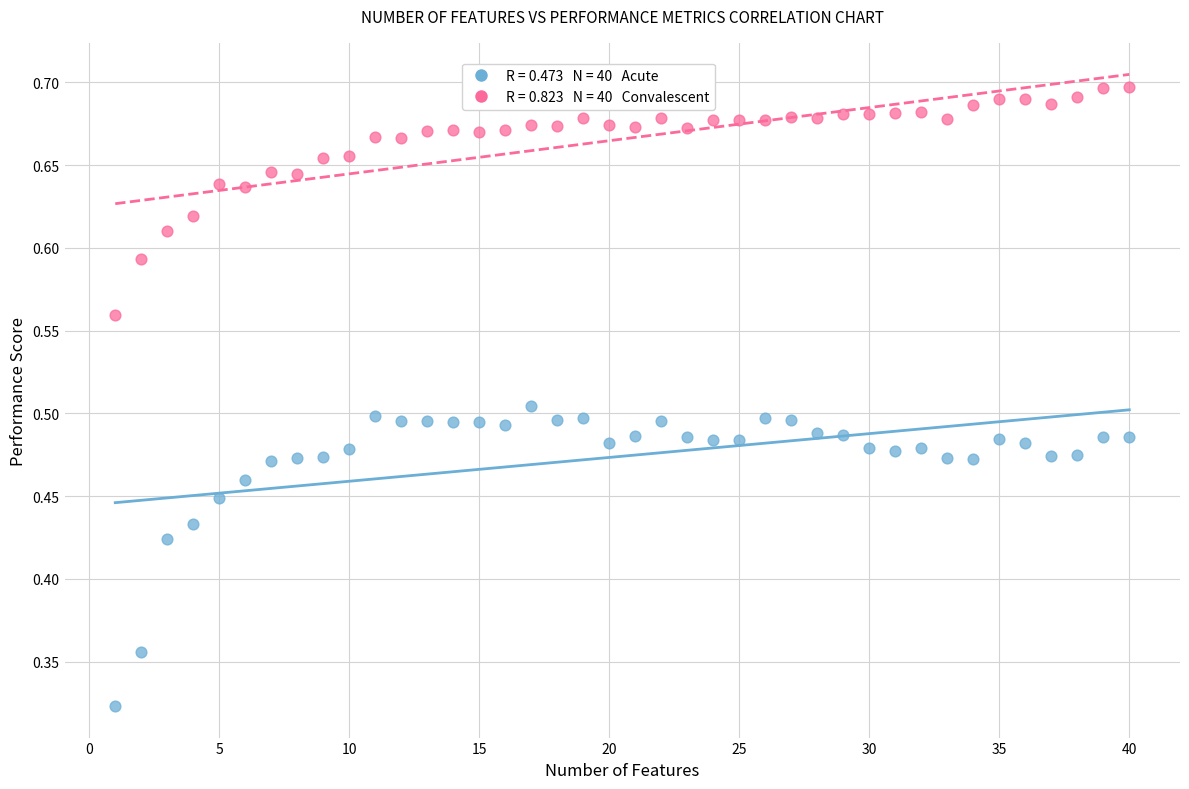

Across all data points, what is the range of X values (max minus min)?

39.0